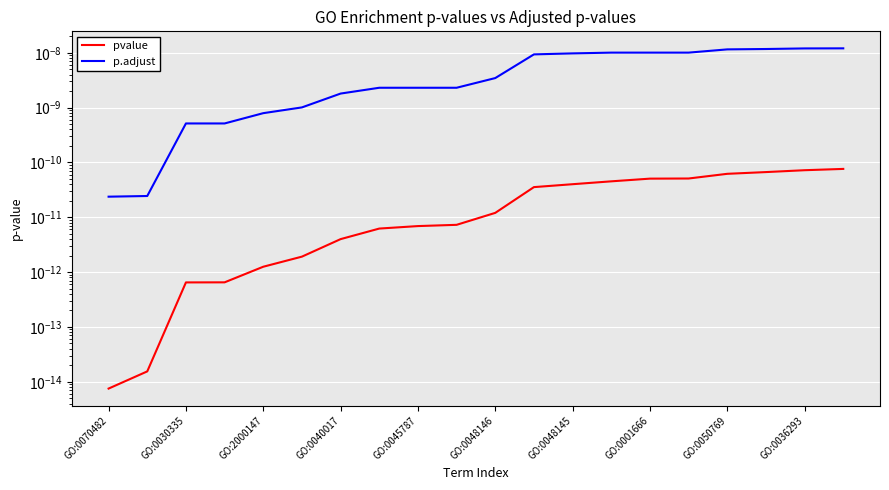

True or false: p.adjust has more than 2 points higher than both neighbors.

False